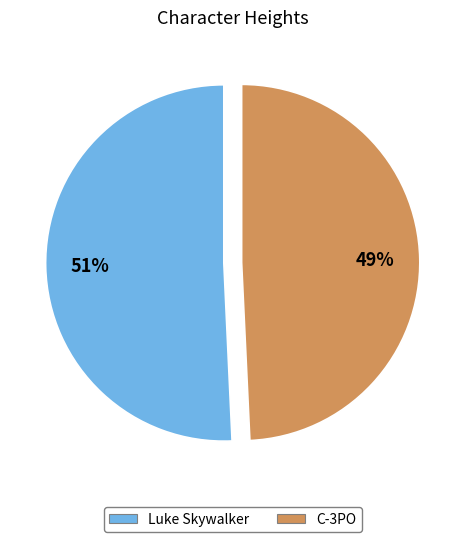

Approximately how many times larger is the value at C-3PO compared to Luke Skywalker?

1.0